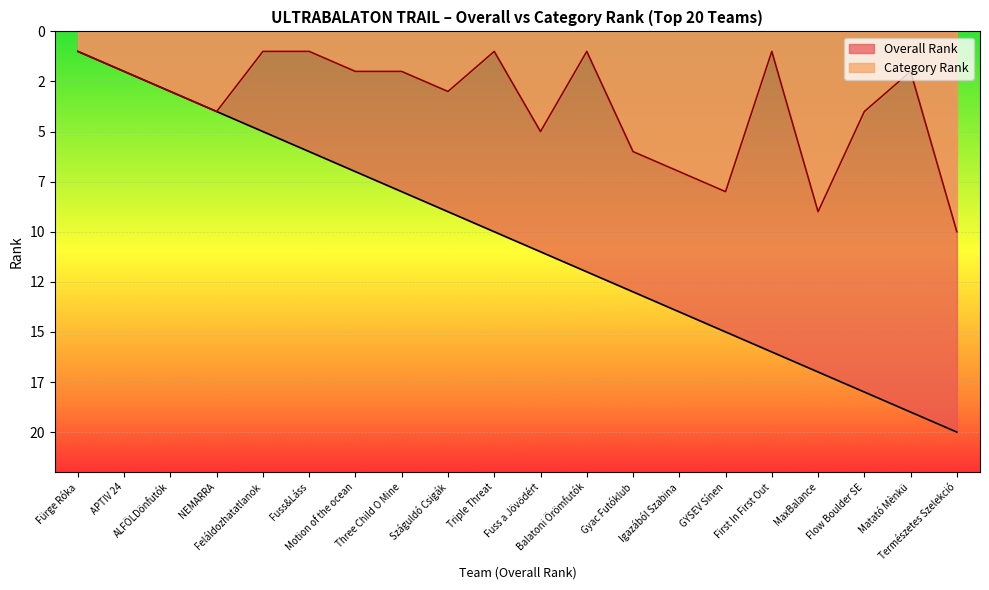

List the labels in order of Overall Rank value, smallest first.

Fürge Róka, APTIV 24, ALFÖLDönfutók, NEMARRA, Feláldozhatatlanok, Fuss&Láss, Motion of the ocean, Three Child O Mine, Száguldó Csigák, Triple Threat, Fuss a Jövődért, Balatoni Örömfutók, Gyac Futóklub, Igazából Szabina, GYSEV Sínen, First In First Out, MaxBalance, Flow Boulder SE, Matató Mènkü, Természetes Szelekció